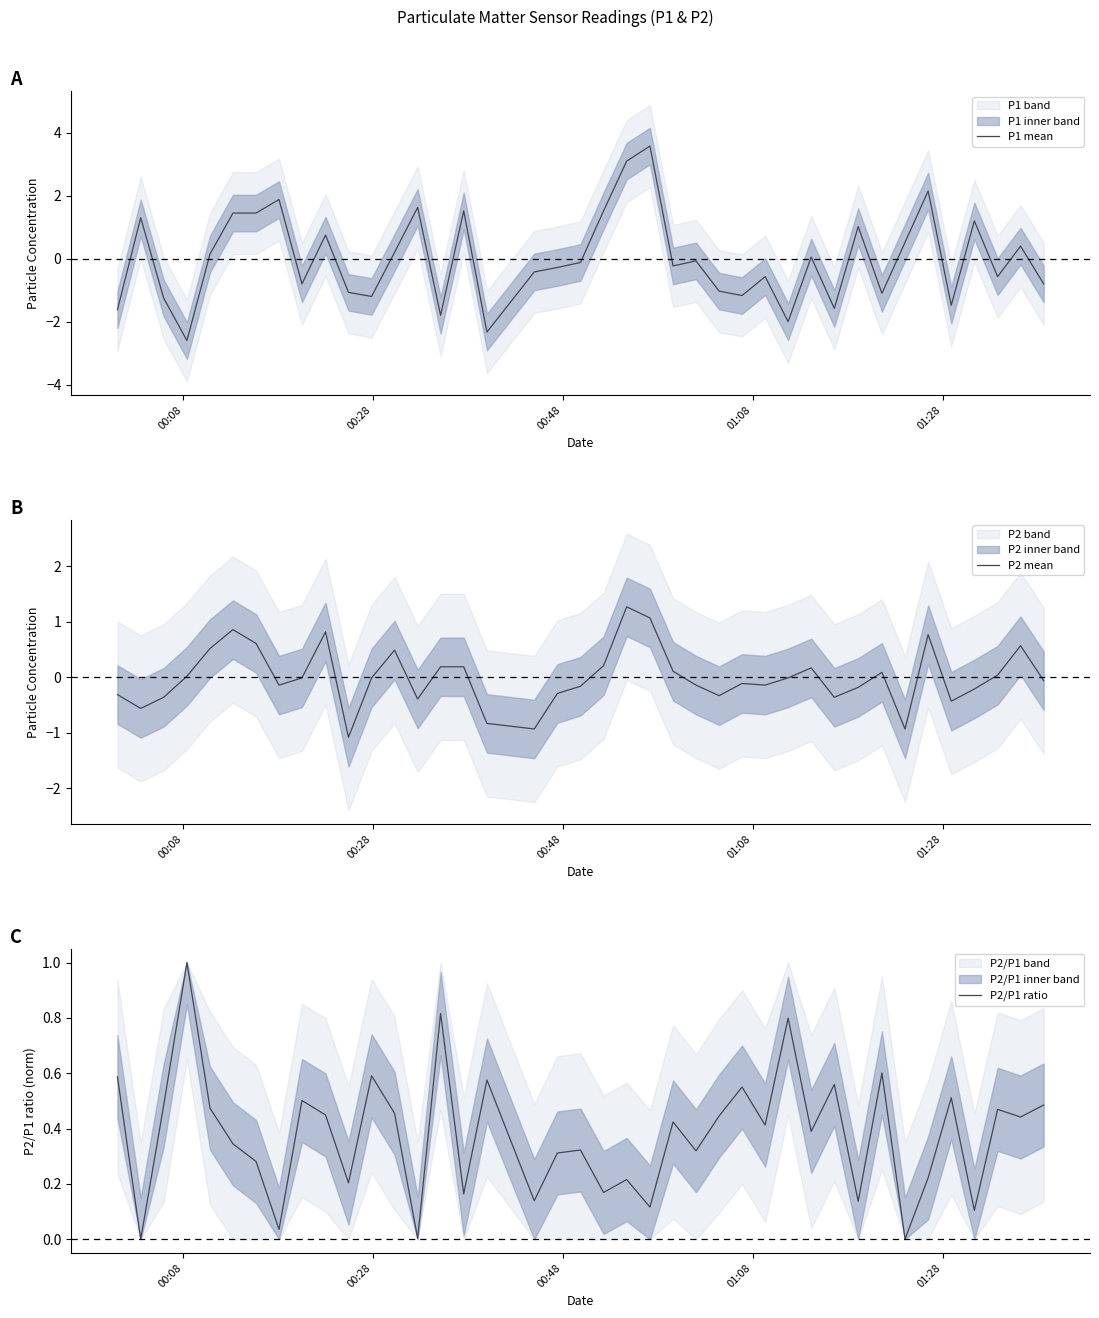

At how many categories does at least one series exceed -1?

40